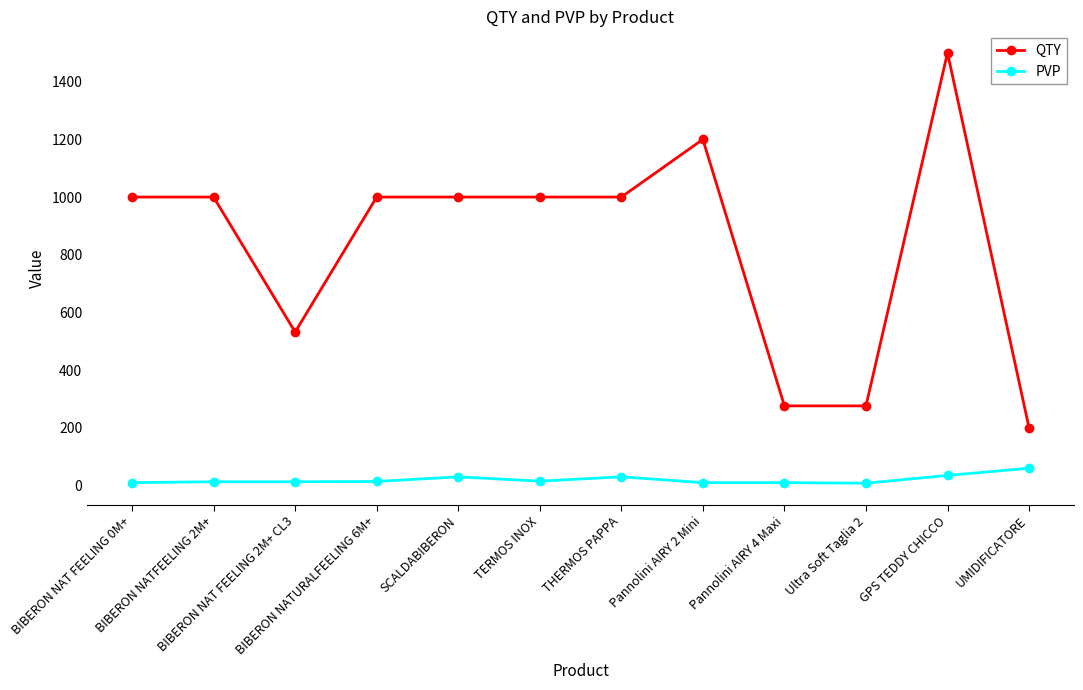

True or false: QTY and PVP intersect in this chart.

False